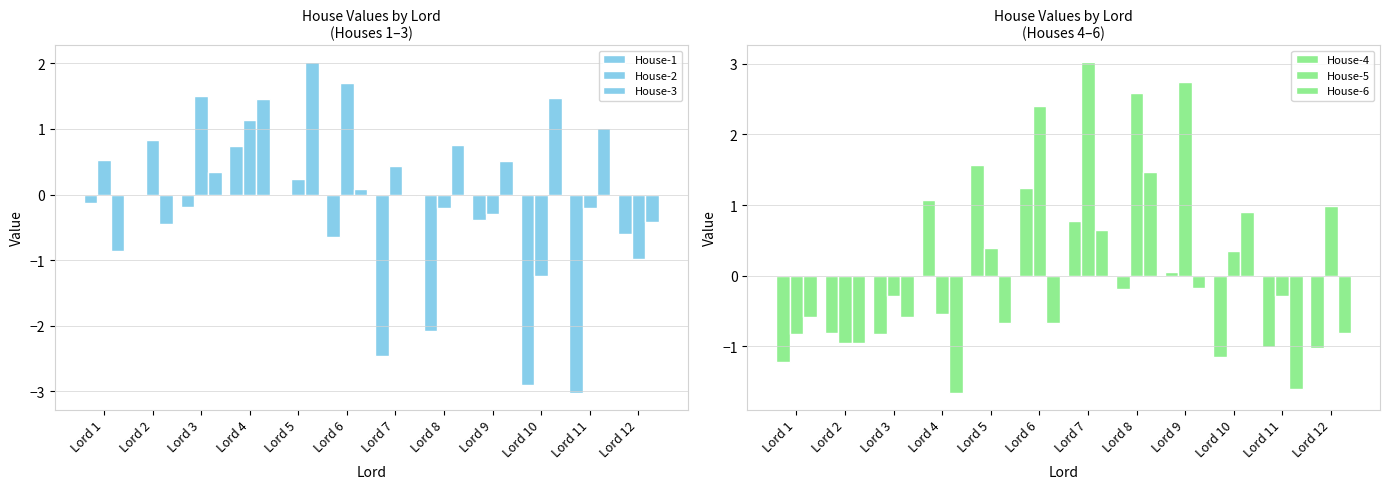

What is the difference between the highest and lowest values at Lord 10?

4.4